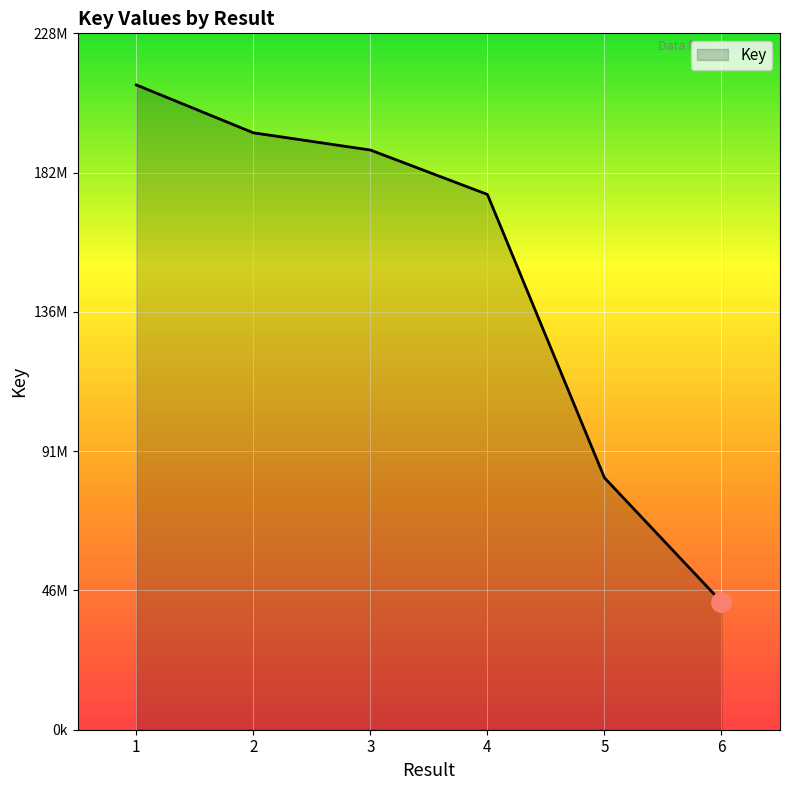

What is the minimum value shown in the chart?

41744232